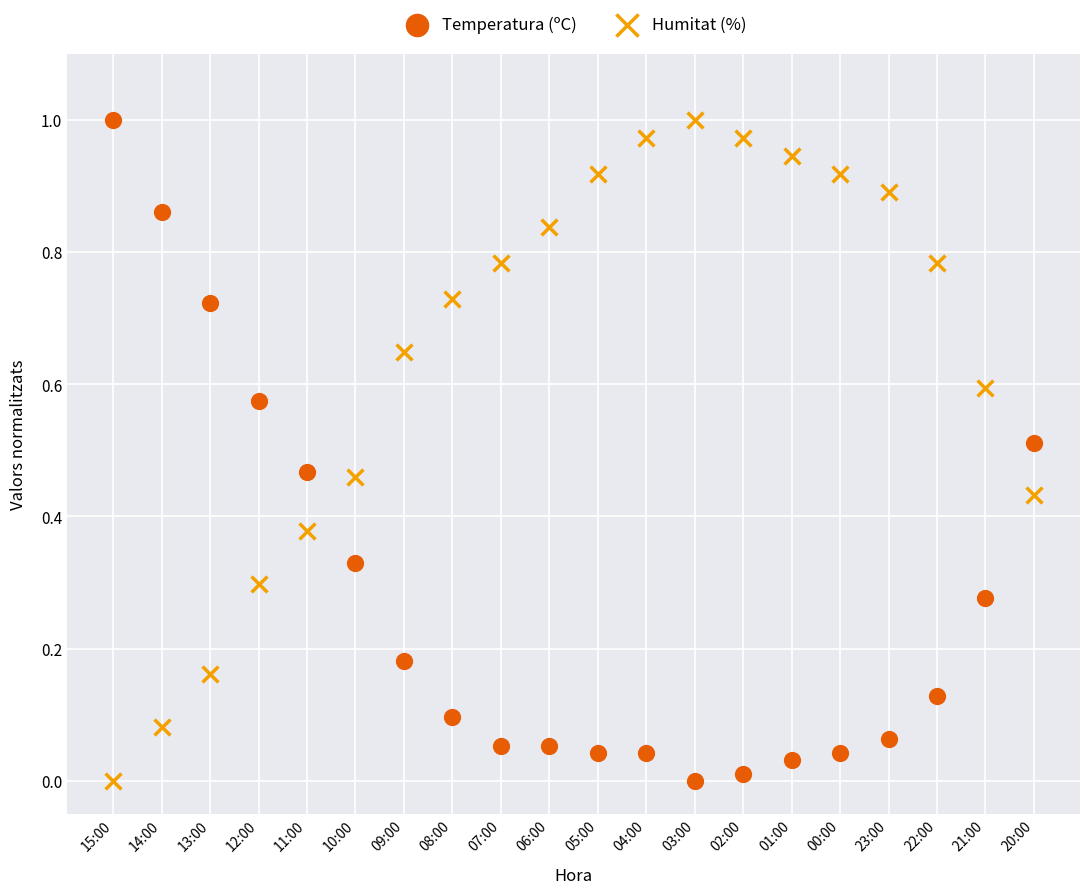

What are all the series names shown in the legend?

Temperatura (ºC), Humitat (%)